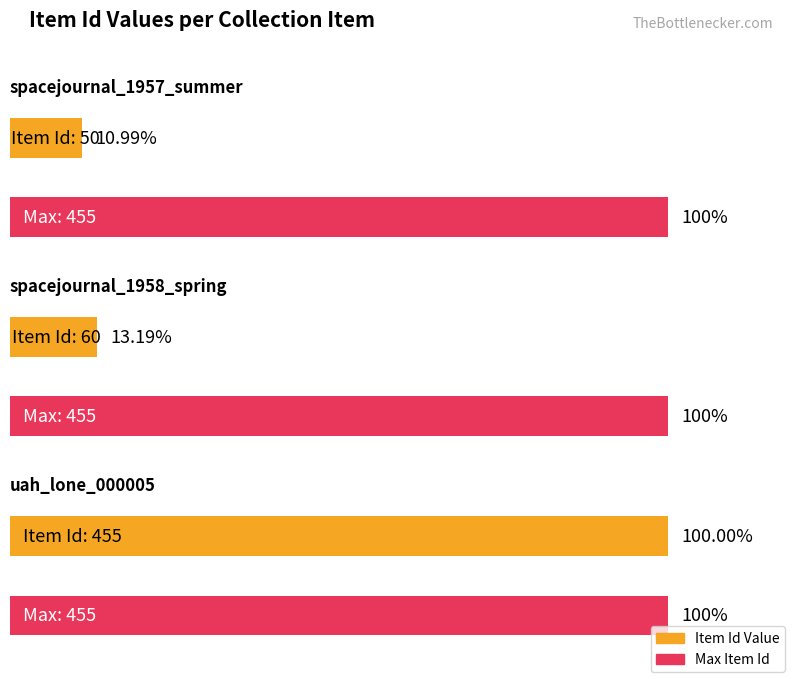

How many values are below 60?

1